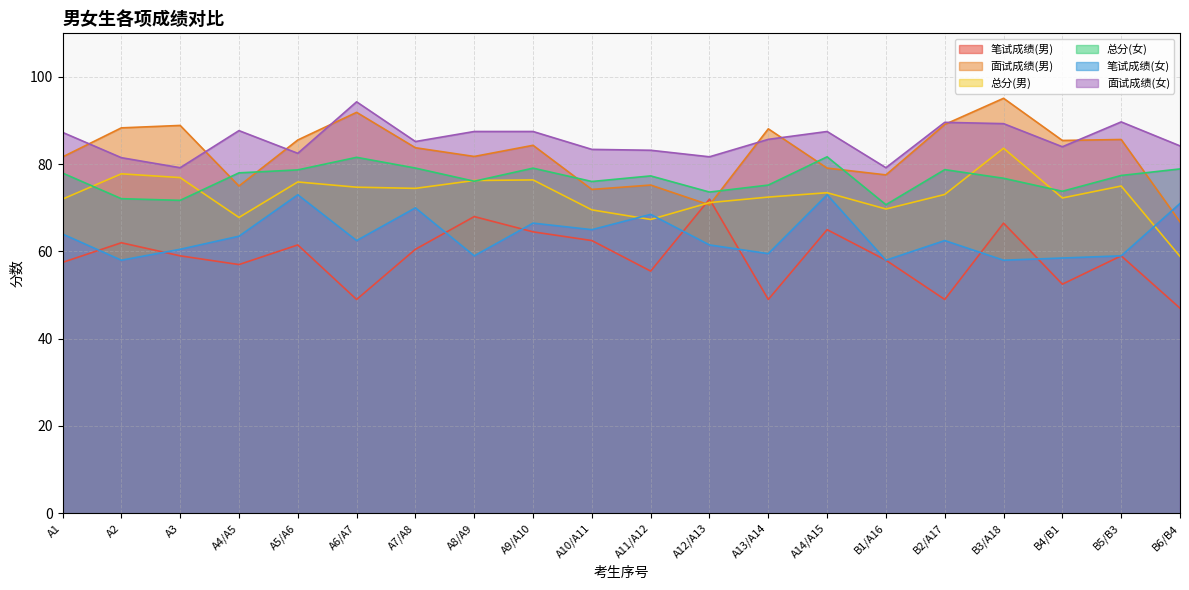

Where is the first local maximum for 笔试成绩(男)?

A2